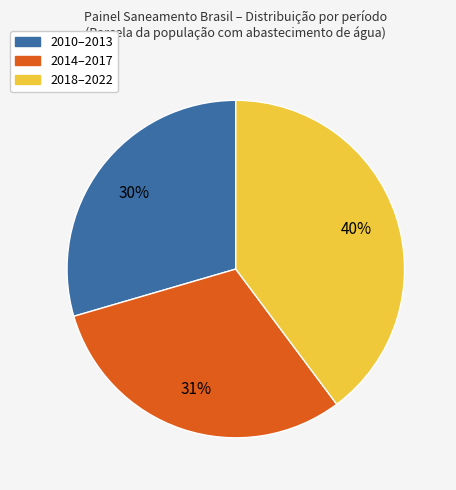

Is there a majority slice in this chart?

No